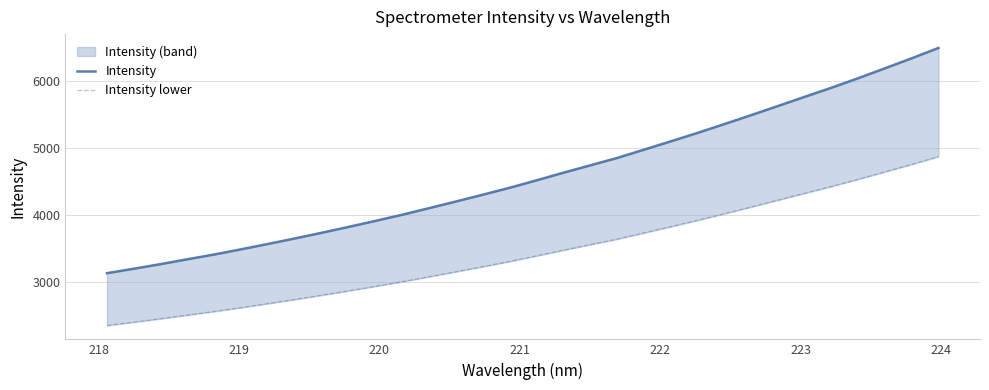

List the series in order of their overall mean, lowest first.

Intensity lower, Intensity